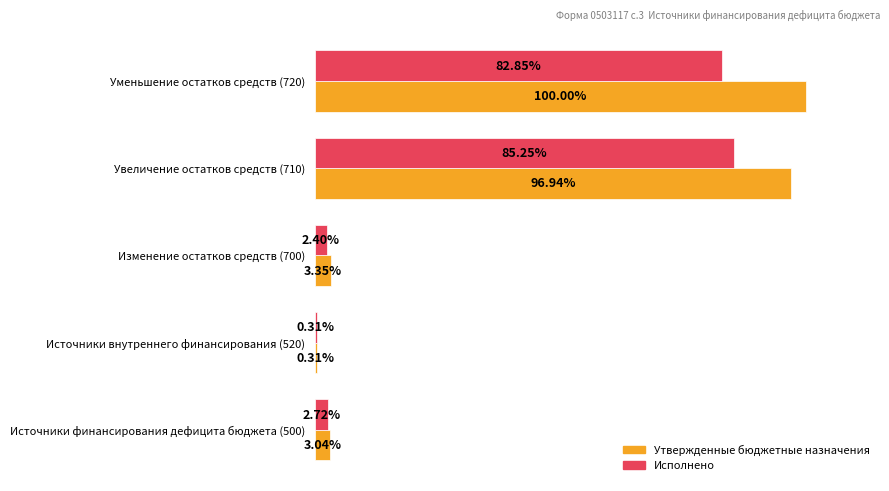

Is the value of Исполнено at Изменение остатков средств (700) greater than the value of Утвержденные бюджетные назначения at Изменение остатков средств (700)?

No